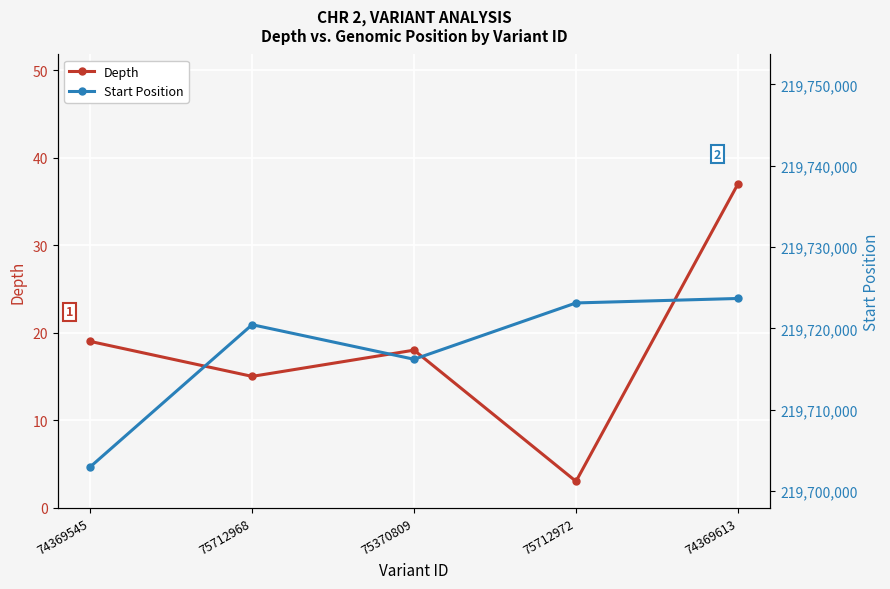

What is the difference between the maximum and minimum values in the Depth series?

34